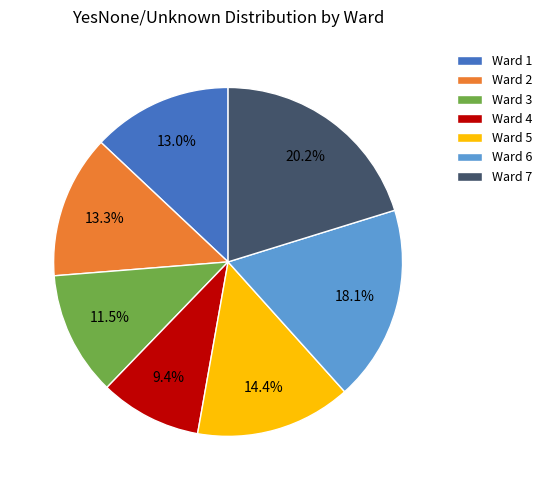

Is there any slice that represents more than half of the pie?

No